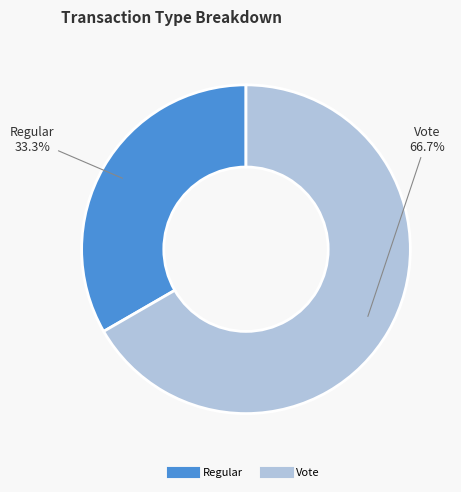

Count the number of slices in the pie.

2